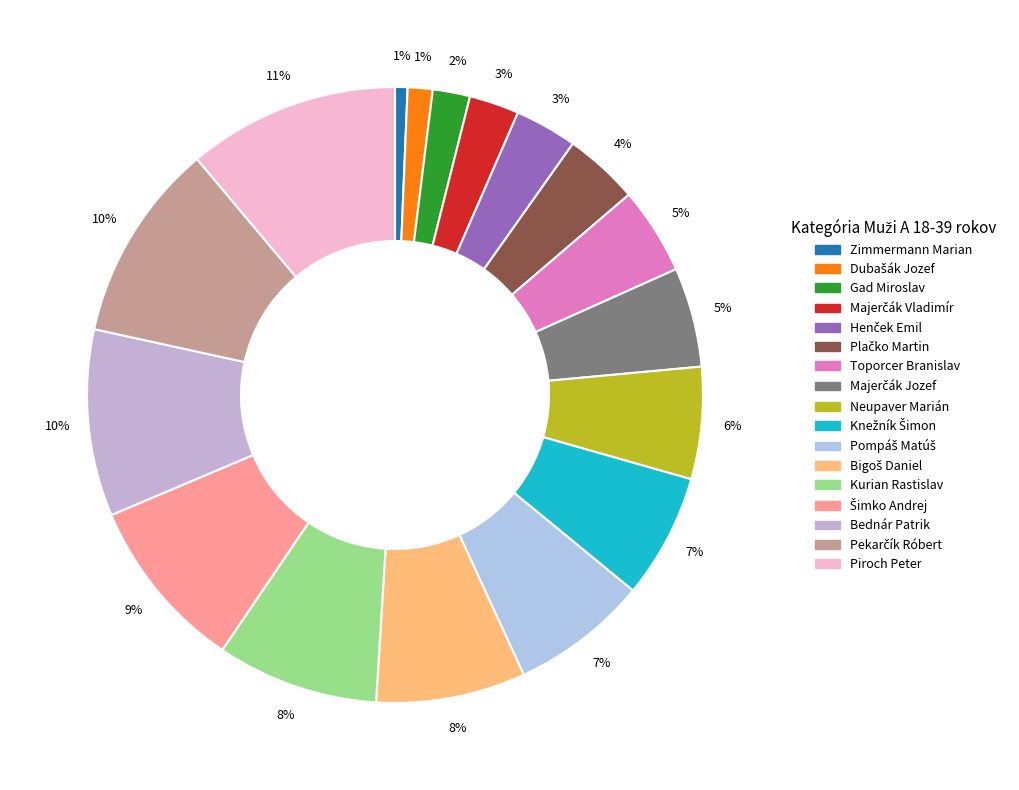

To the nearest percent, what portion does Gad Miroslav represent?

2%